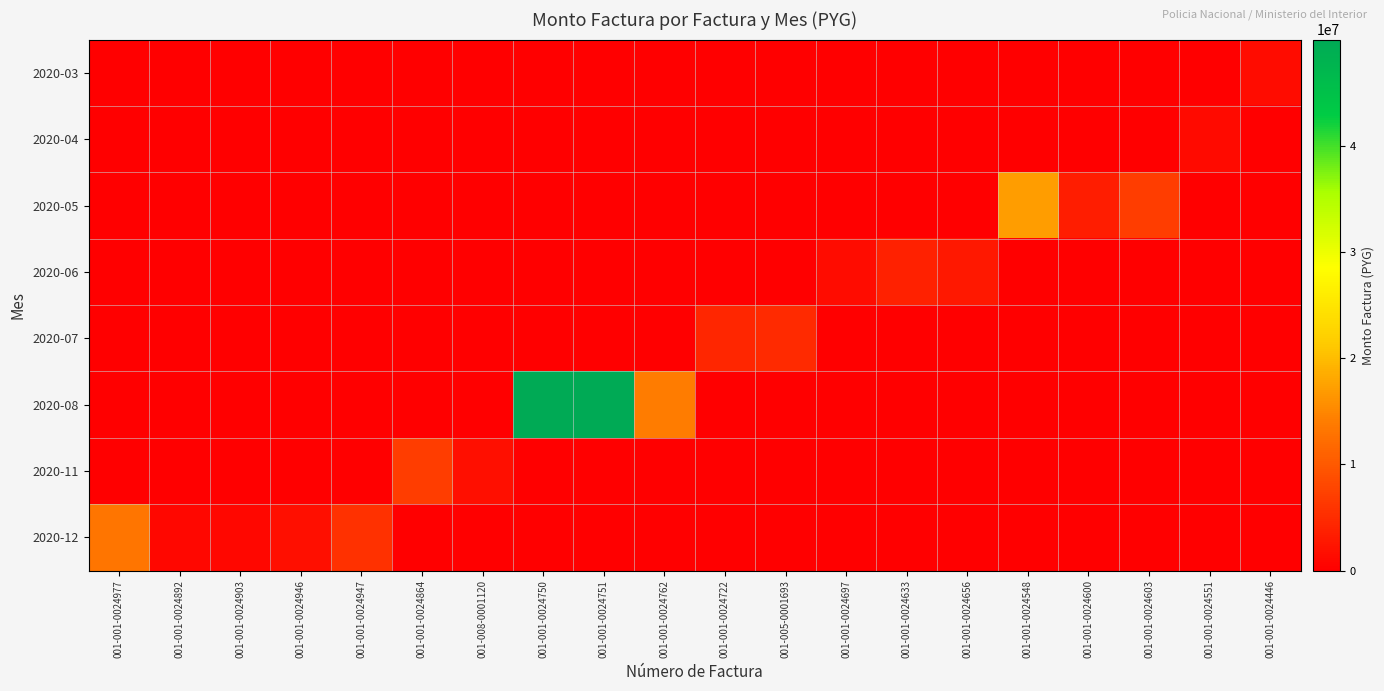

How many categories are shown in the chart?

20